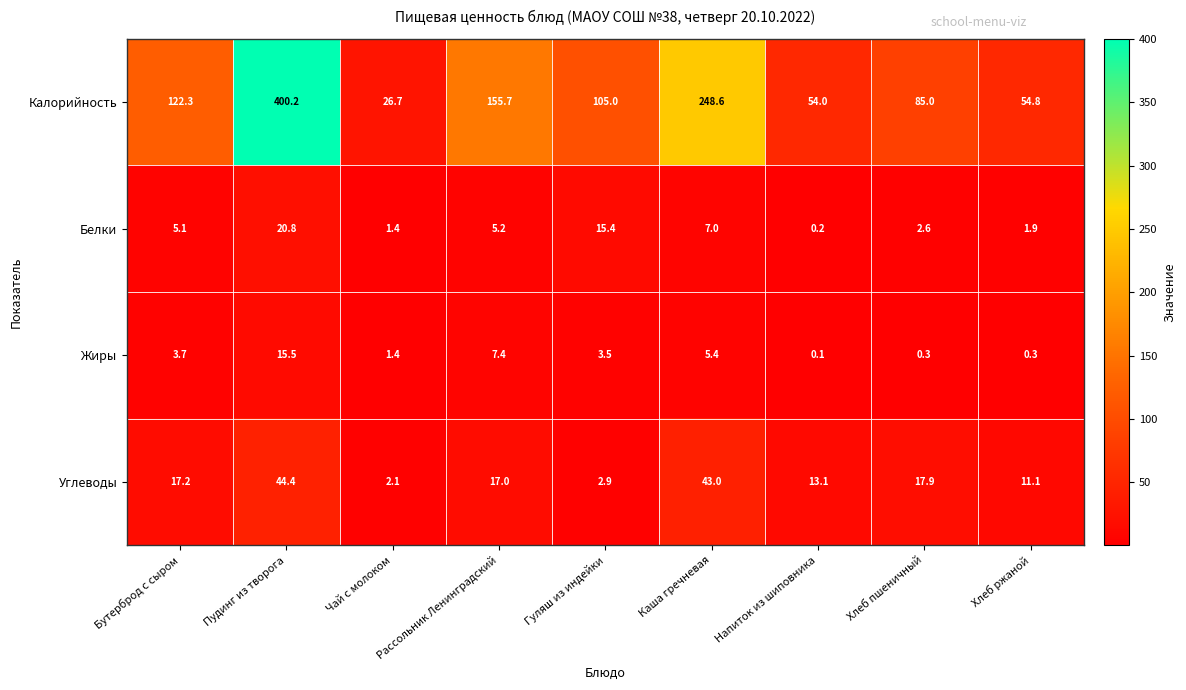

Is it true that Жиры equals 0.3 at Хлеб ржаной?

True